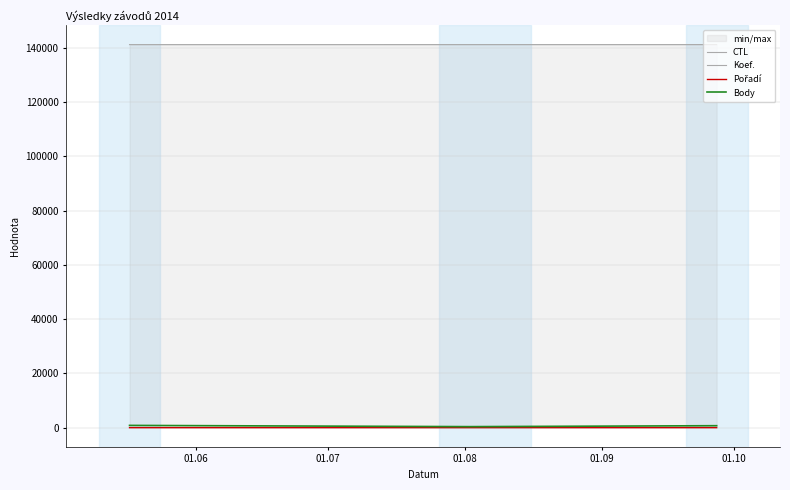

The value of Body at 01.06 is 831. True or false?

True